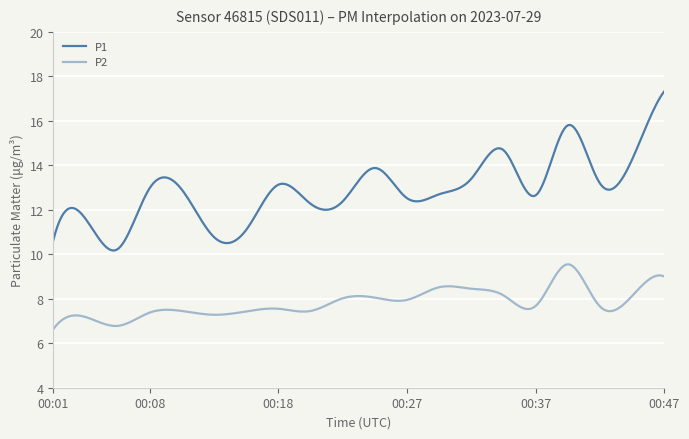

List the series in order of their peak value, highest first.

P1, P2